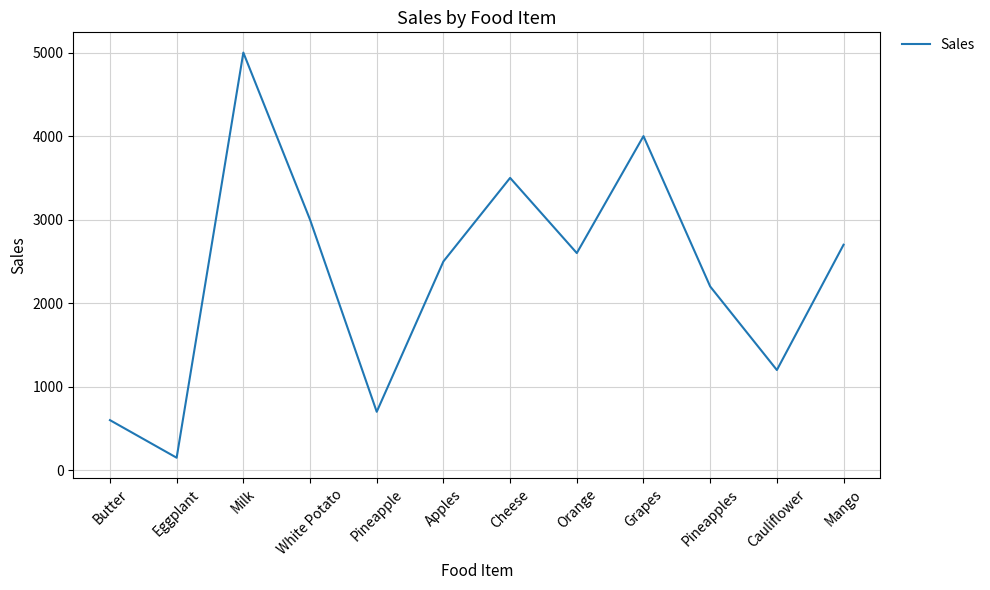

At which category does the chart reach its peak across all series?

Milk